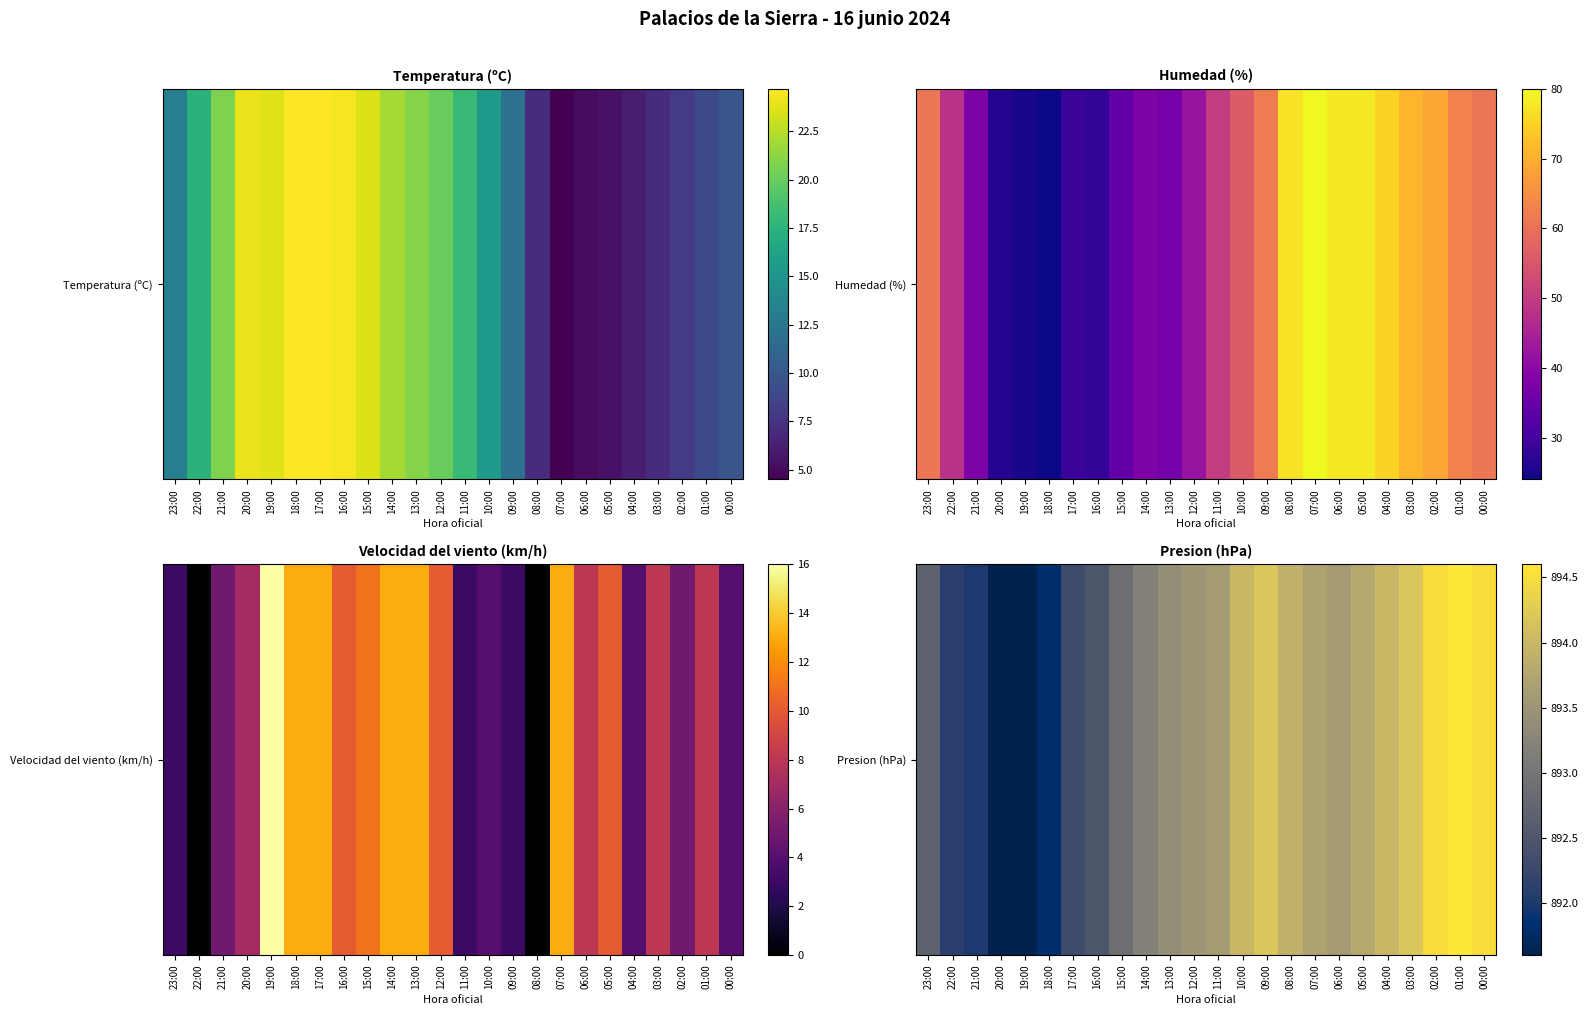

What is the difference between the second highest and minimum values?

2.9